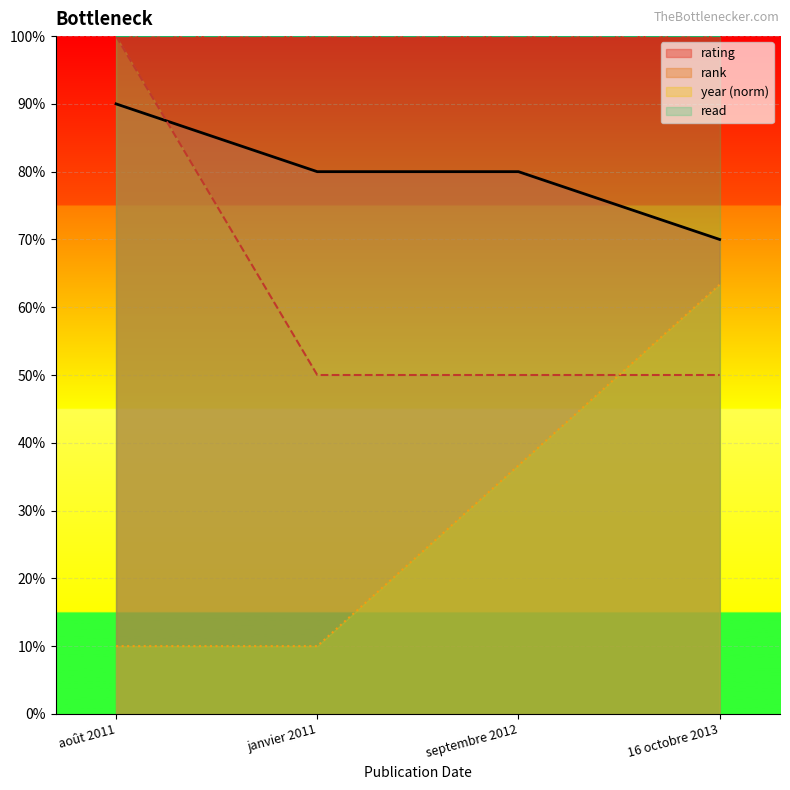

Is it true that rank equals 50.0 at septembre 2012?

True